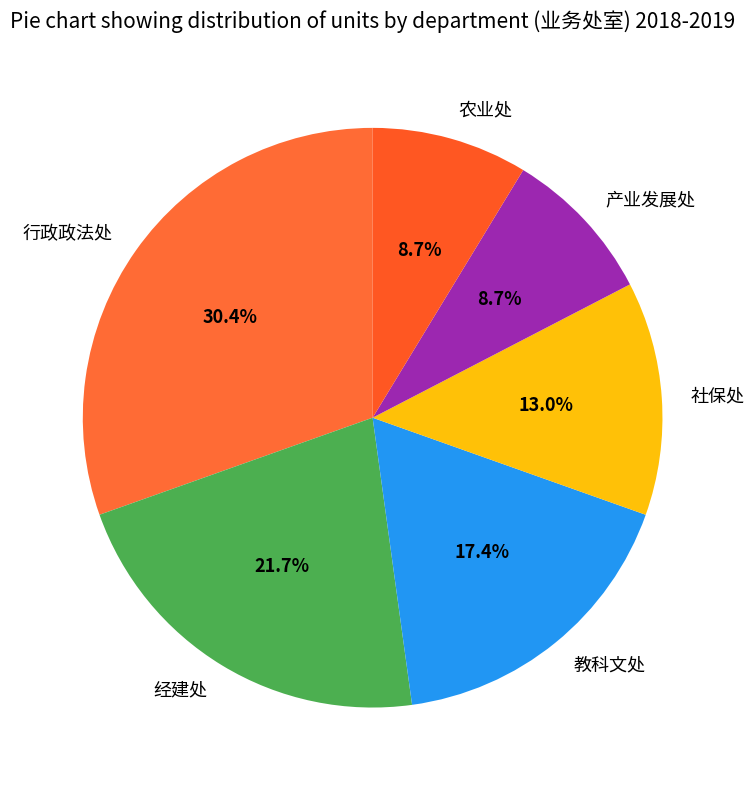

To the nearest percent, what percentage of the pie is 社保处?

13%